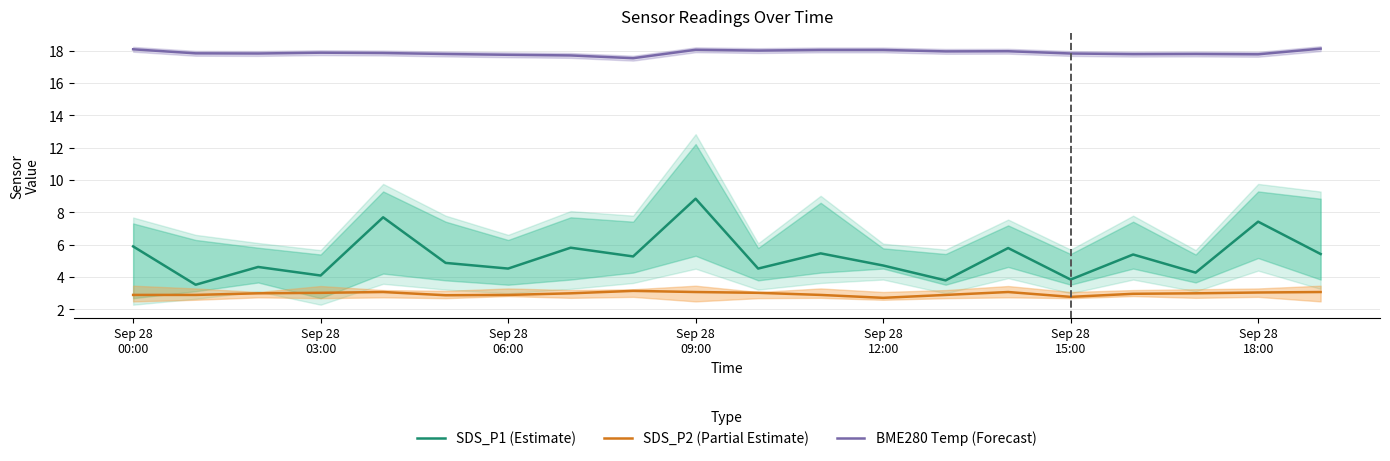

Does the chart display data point markers on the line(s)?

No